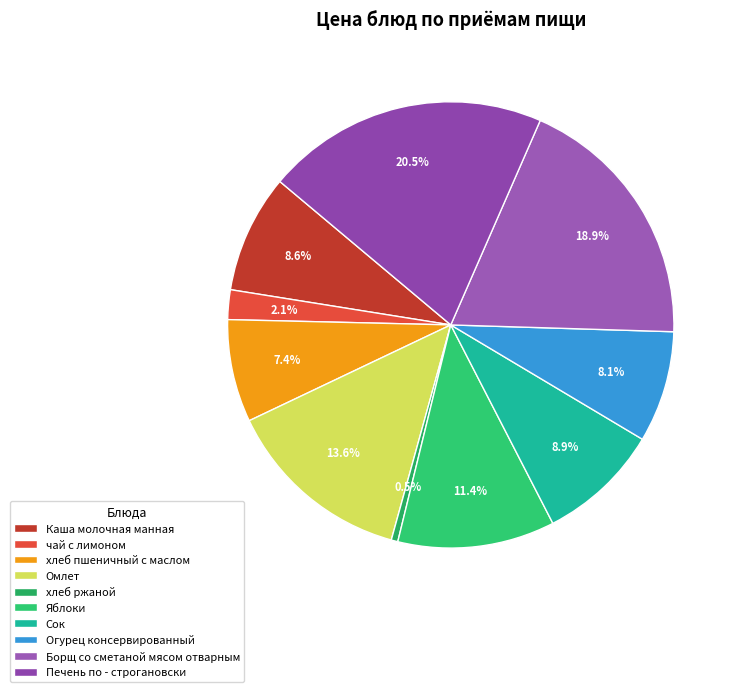

Combined, what portion of the pie is чай с лимоном and Огурец консервированный?

10.2%